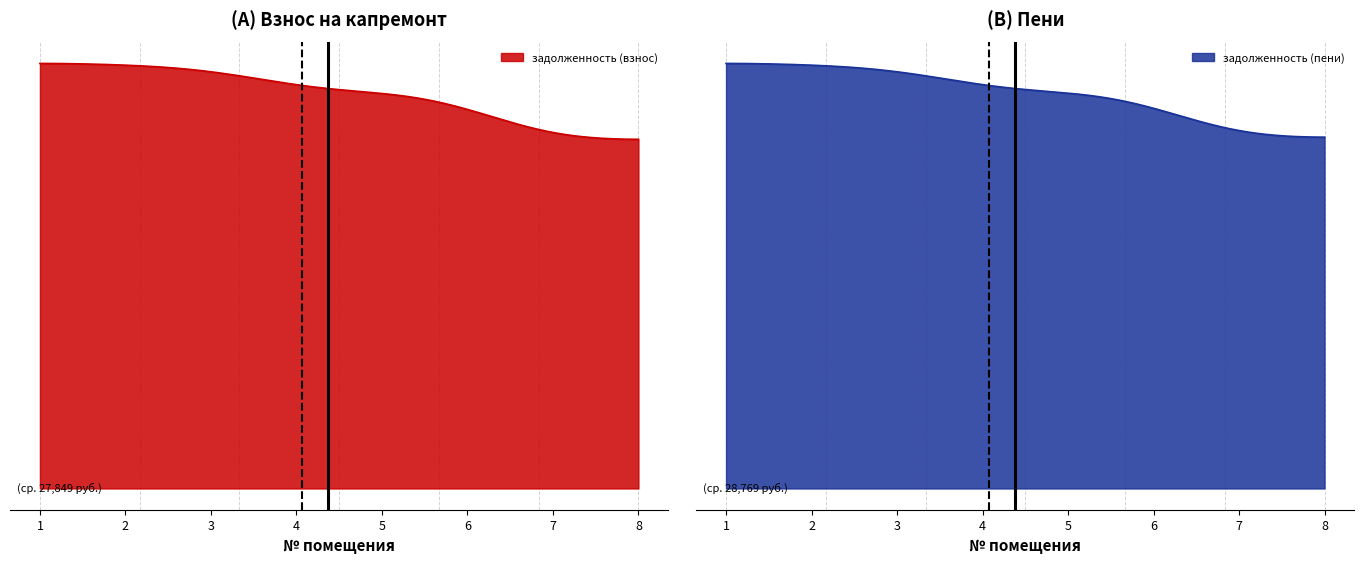

Between 5 and 8, which series saw the biggest shift?

задолженность (пени)